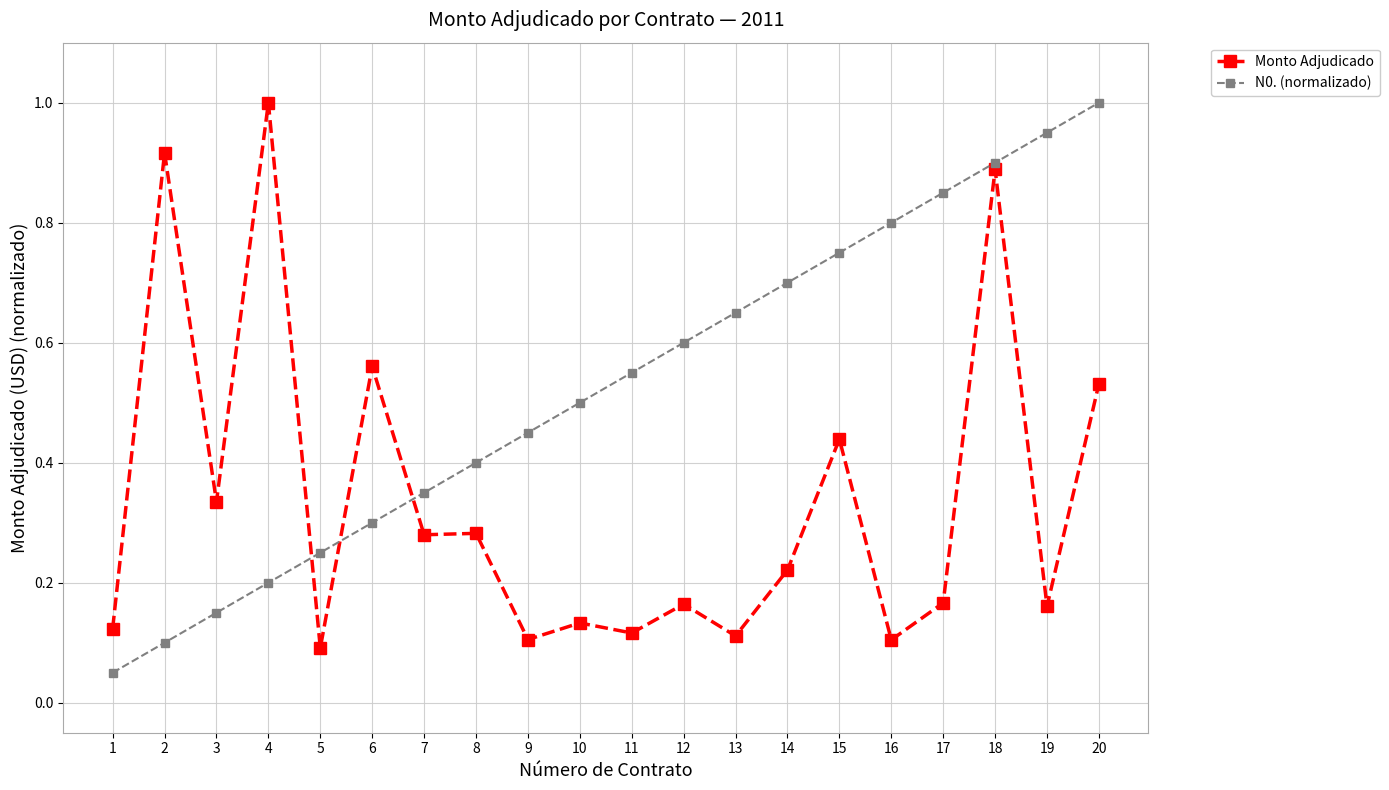

Which category has the highest value in the N0. (normalizado) series?

20